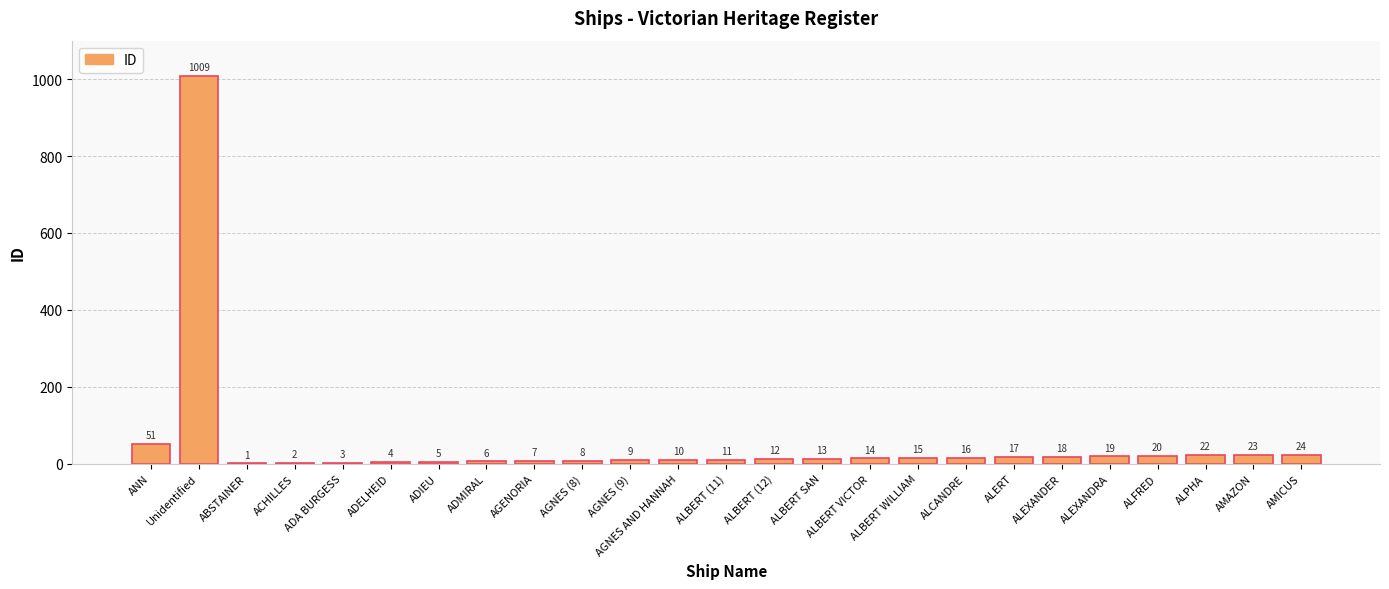

The chart shows a value of 10 at AGNES AND HANNAH. True or false?

True